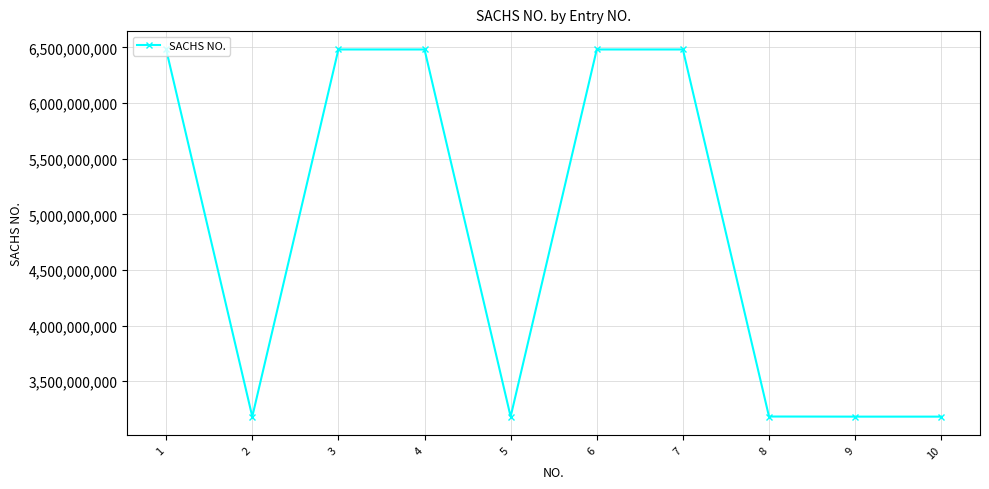

The value at 10 is 3182001307. True or false?

True